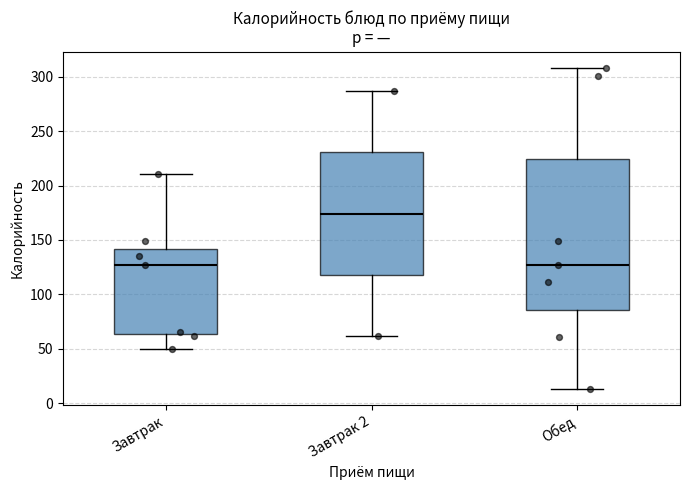

Which box is the tallest, from its lower edge to its upper edge?

Обед